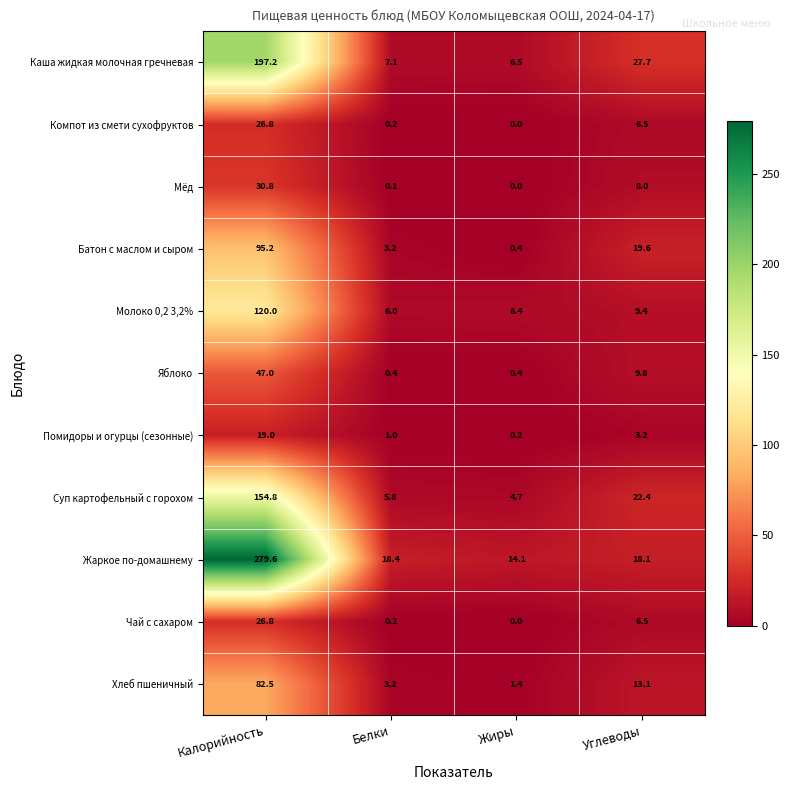

What is the difference between the highest and lowest values at Белки?

18.3